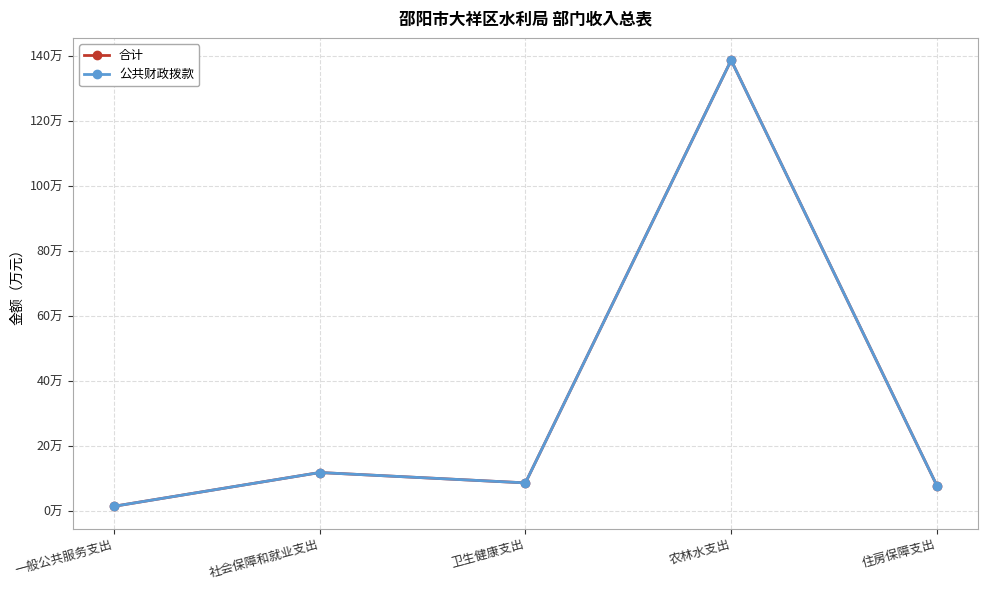

Rank the series by their maximum value, from highest to lowest.

合计, 公共财政拨款